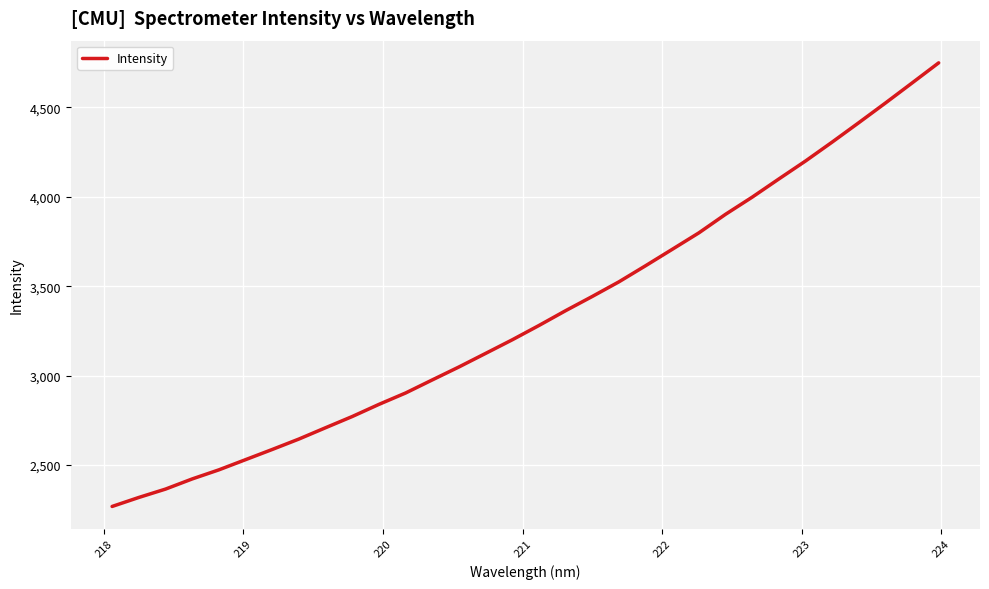

What is the difference between the maximum and minimum values?

2482.6